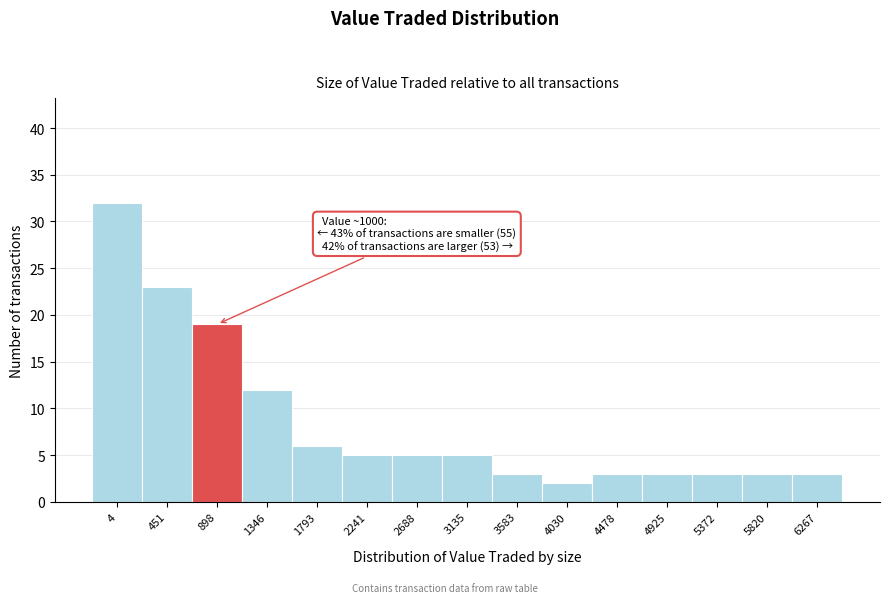

Reading left to right, extract all data points from this chart.

4=32	451=23	898=19	1346=12	1793=6	2241=5	2688=5	3135=5	3583=3	4030=2	4478=3	4925=3	5372=3	5820=3	6267=3